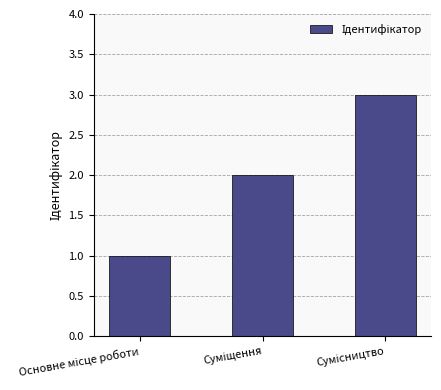

What is the value of the 1st bar from the left?

1